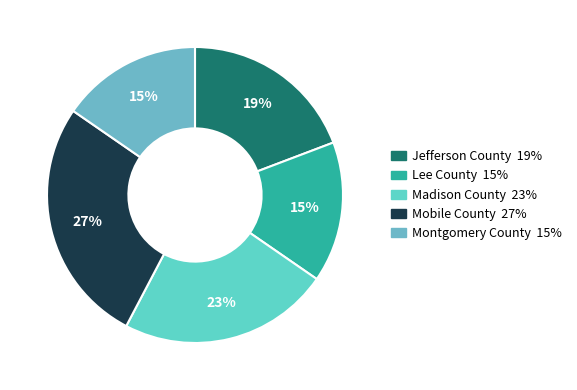

Is it true that Mobile County is 19% of the pie?

False